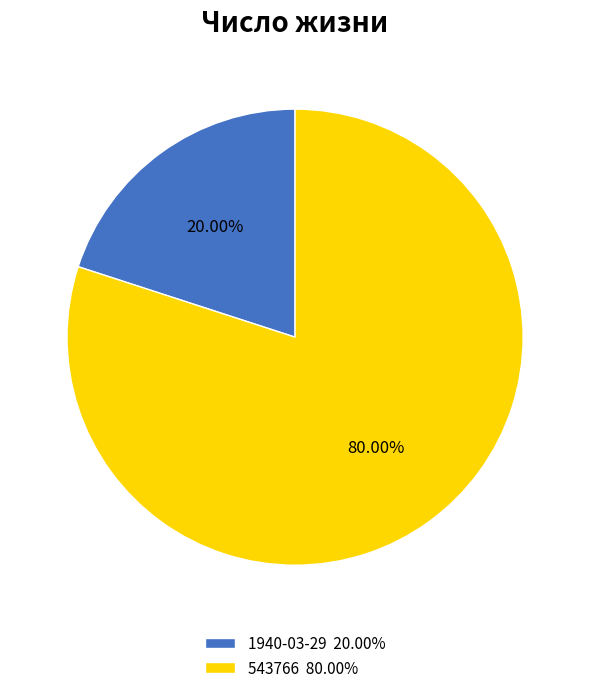

What is the ratio of the value at 543766 to the value at 1940-03-29?

4.0